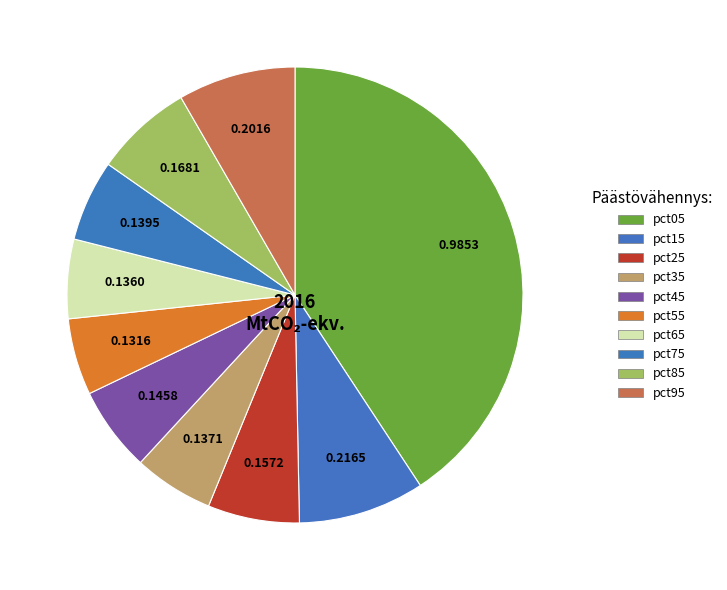

Does any single category account for the majority?

No